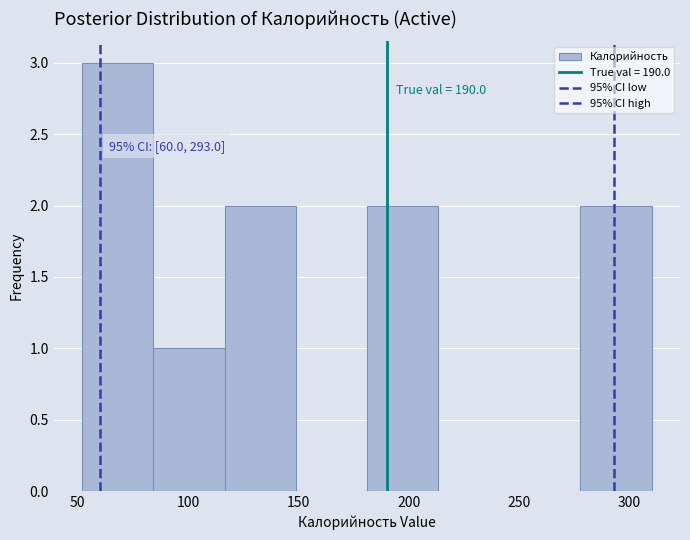

Which range on the x-axis has the tallest bar?

50 to 85